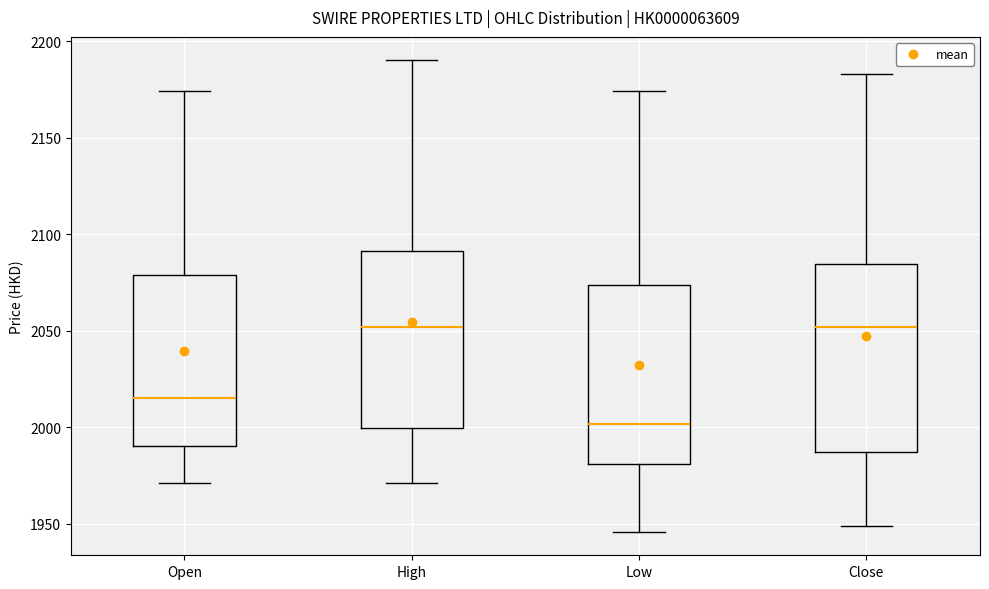

Which box has the lowest median line?

Low